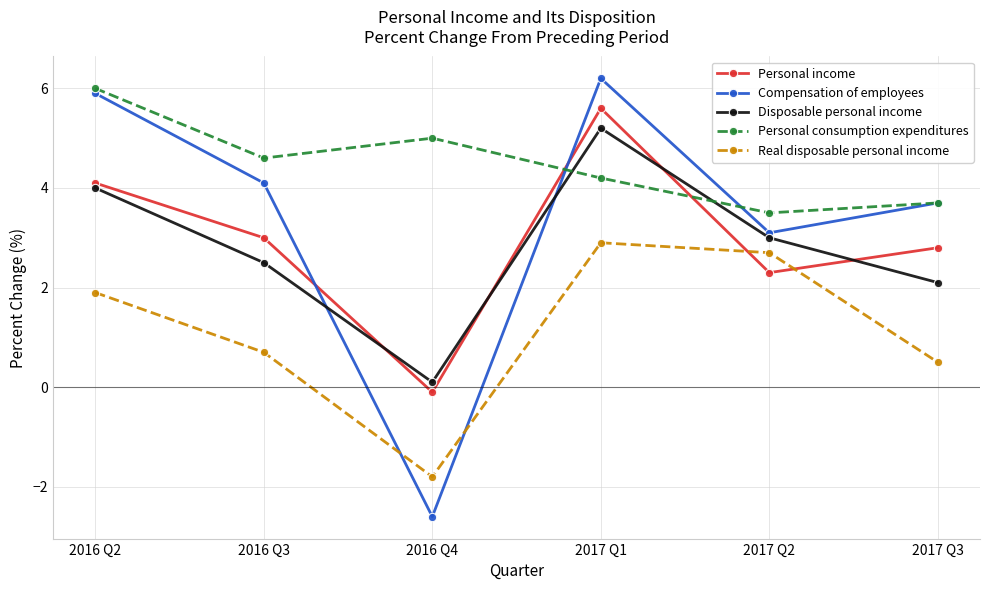

At which label does Disposable personal income reach its minimum?

2016 Q4